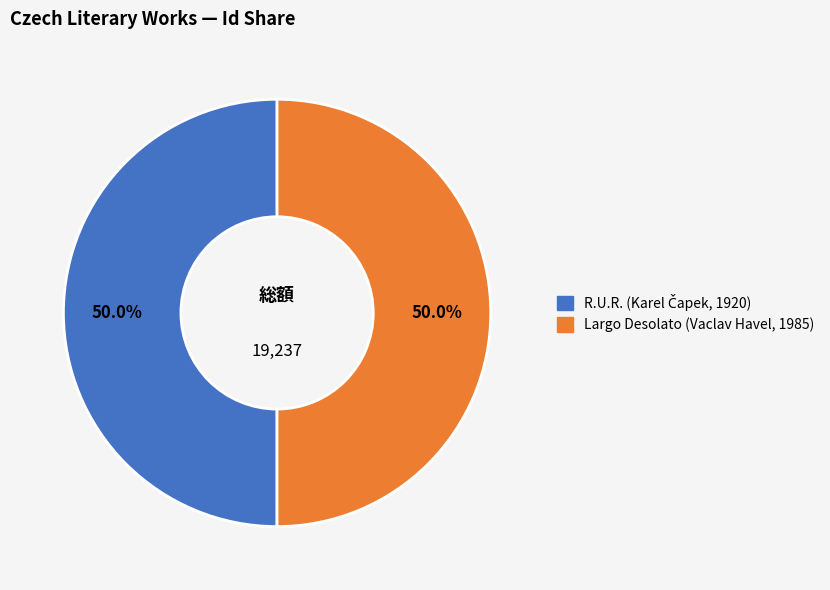

How much of the chart is everything except Largo Desolato (Vaclav Havel, 1985)?

50.0%